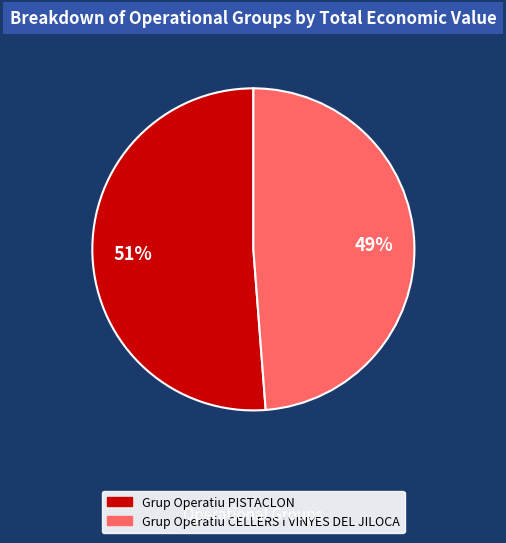

To the nearest percent, what is the combined percentage of Grup Operatiu PISTACLON and Grup Operatiu CELLERS I VINYES DEL JILOCA?

100%